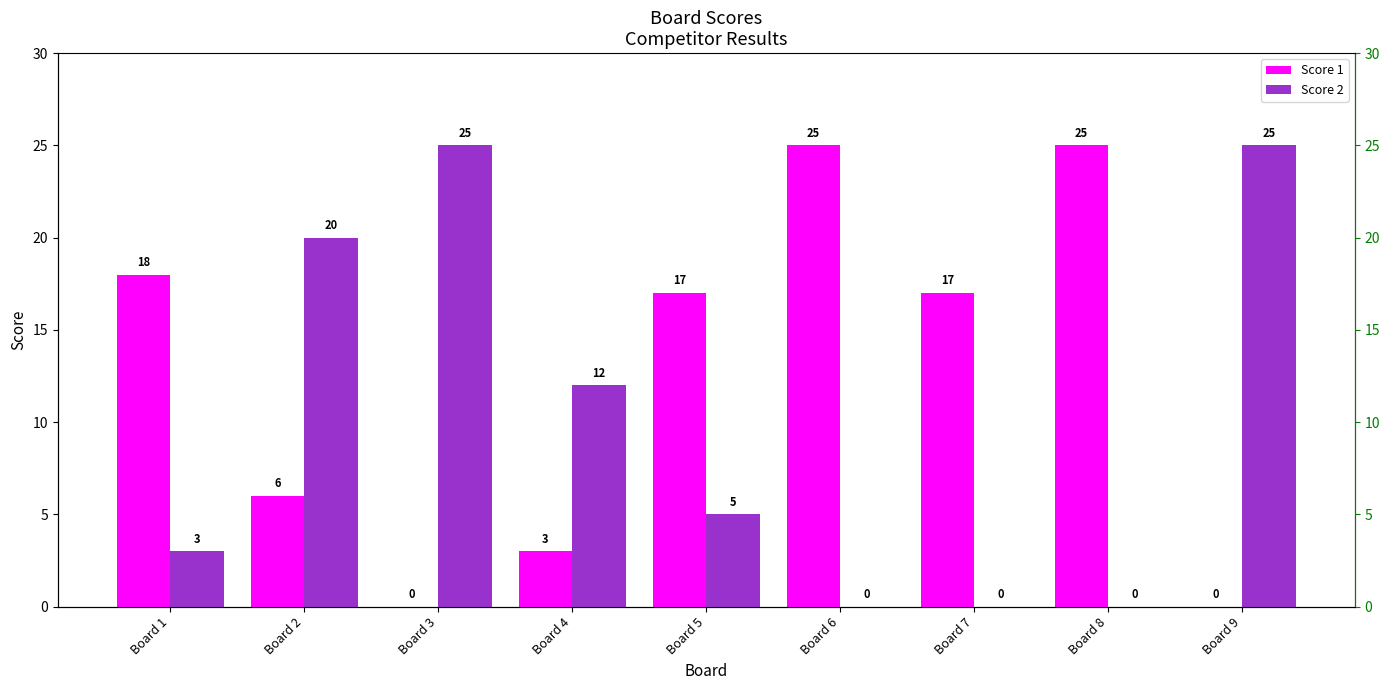

Read the Score 1 value at Board 2, to the nearest 5.

5